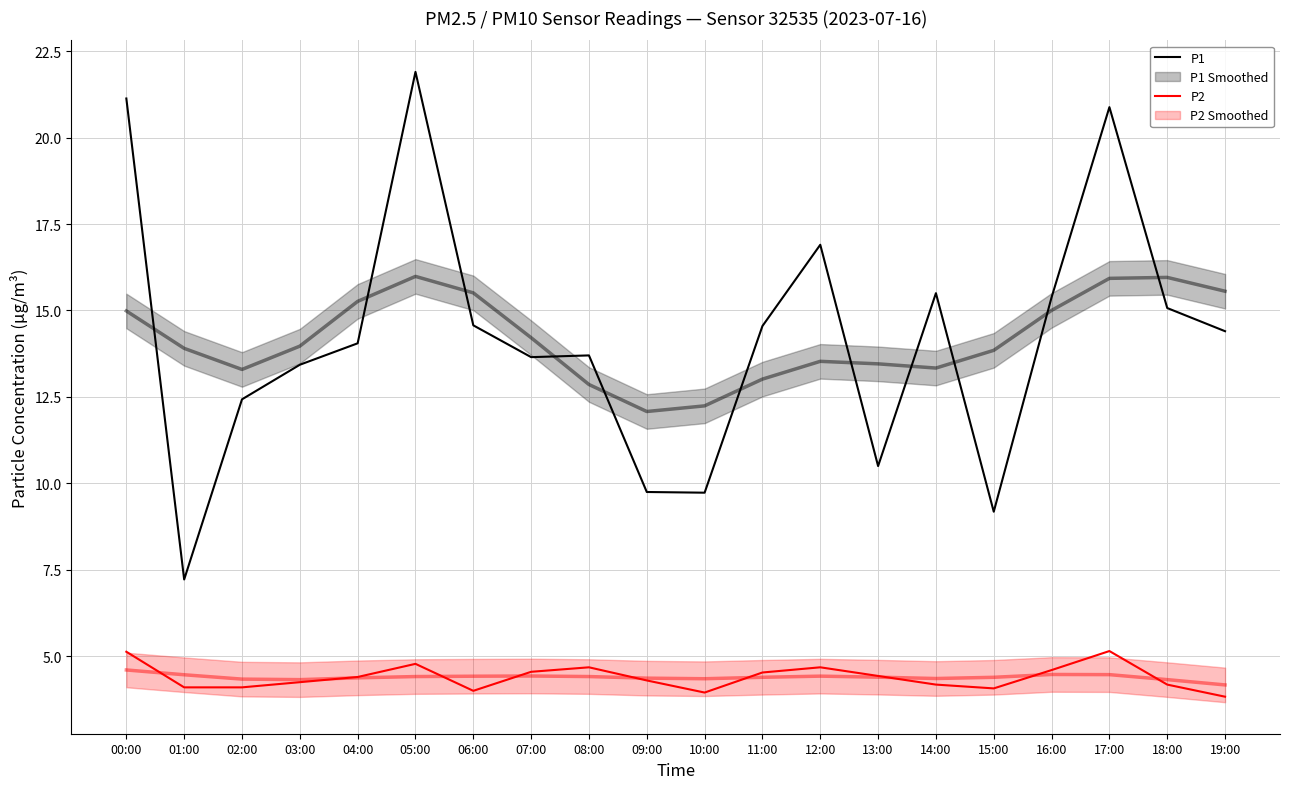

At which label does P1 reach its minimum?

01:00